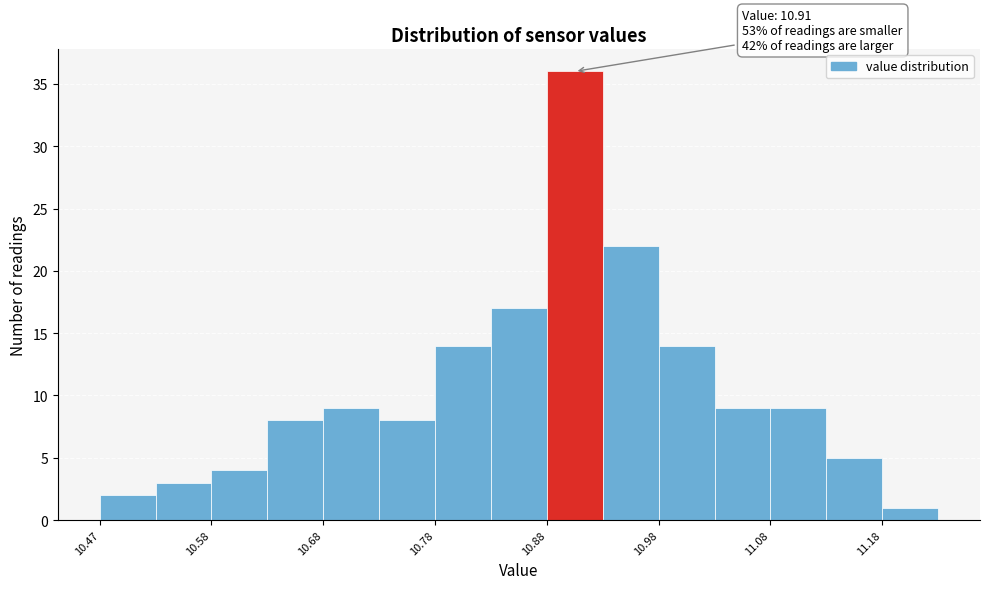

Which range on the x-axis has the tallest bar?

10.875 to 10.925